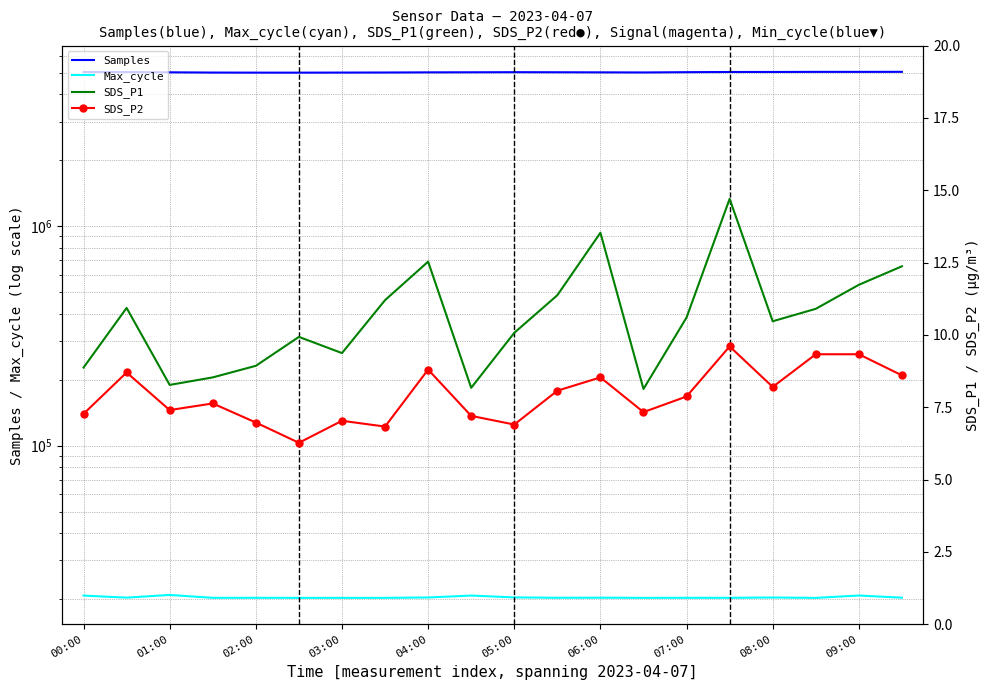

Which series has the largest range (max minus min)?

Samples